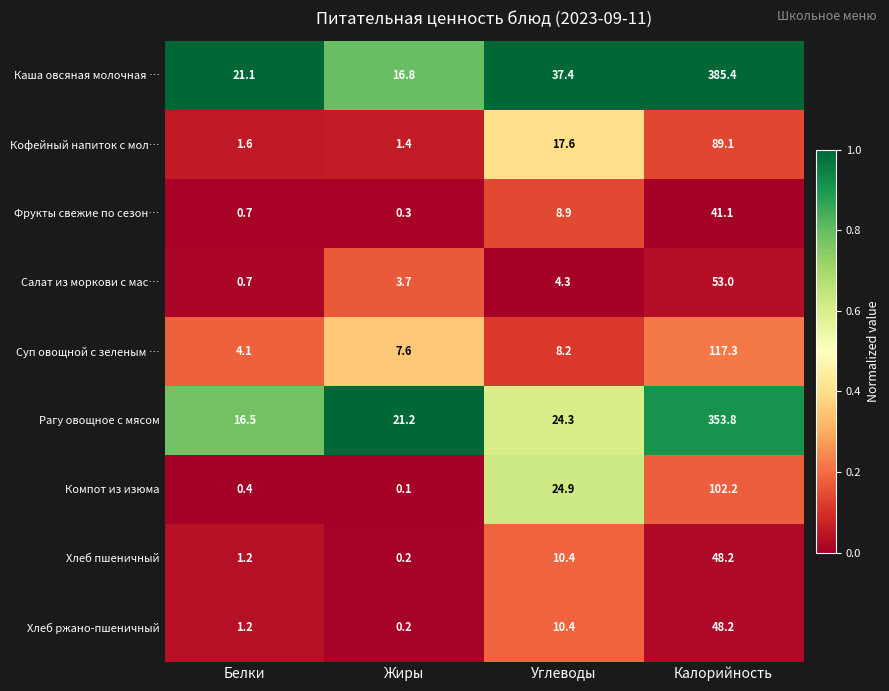

At which category is the sum across all series the highest?

Калорийность